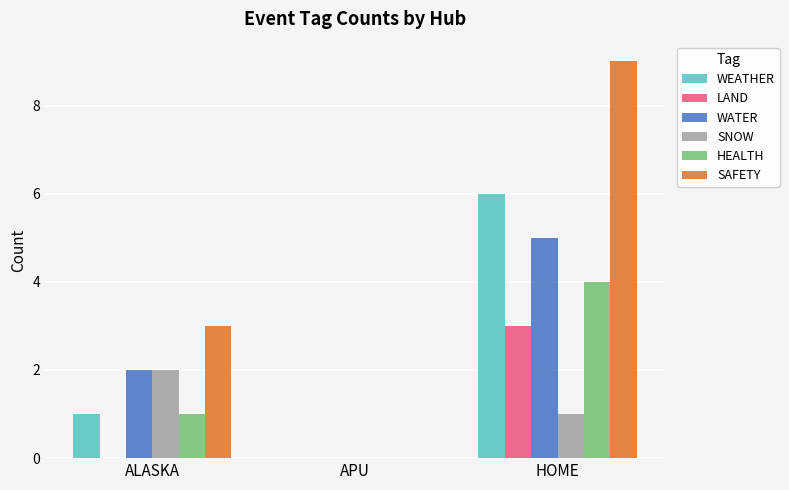

What is the spread (max minus min) of values at ALASKA?

3